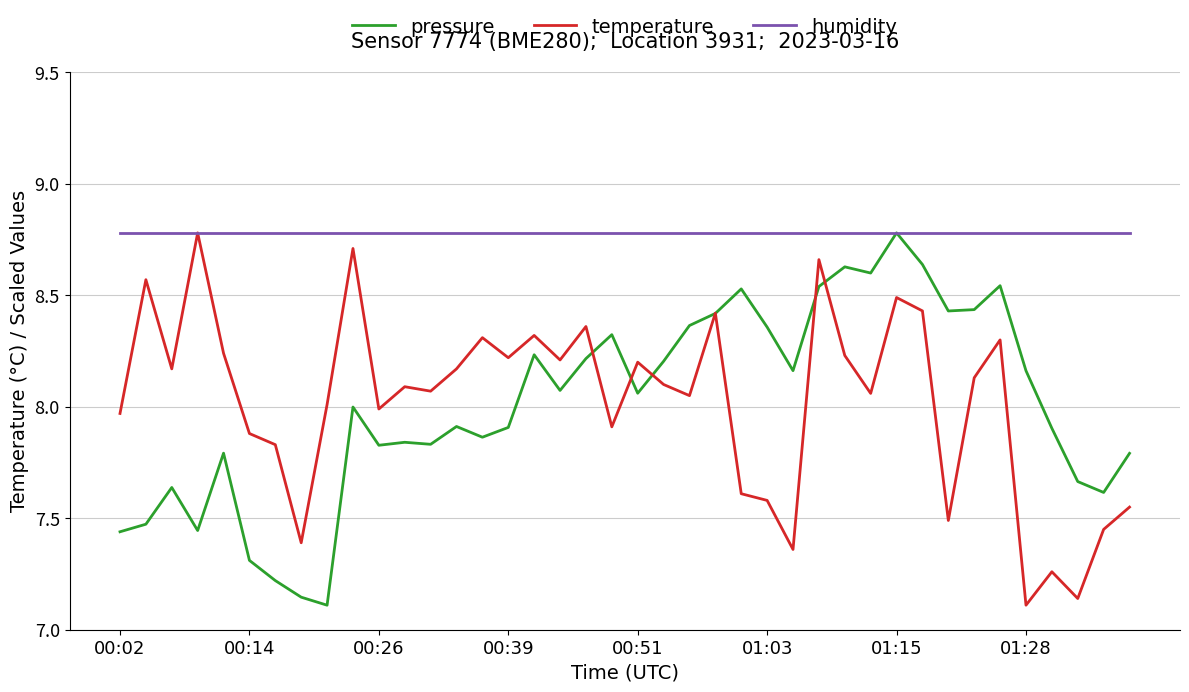

What is the highest value of the temperature series?

8.8